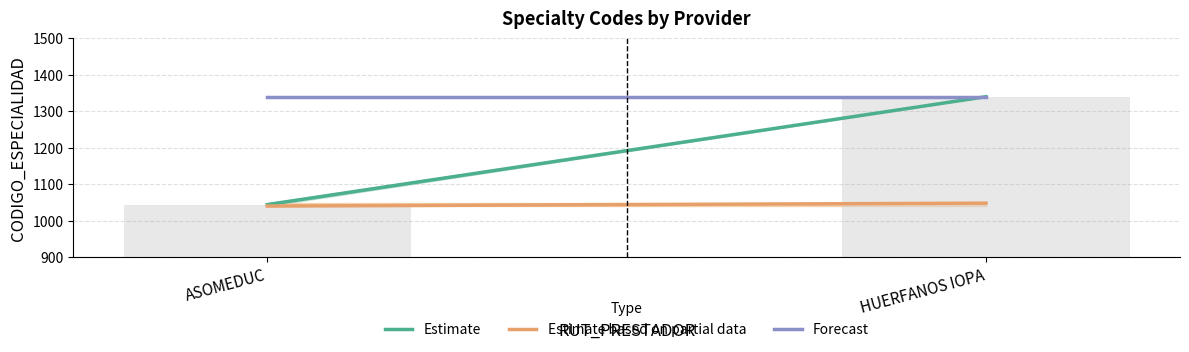

What position from the right is ASOMEDUC?

2